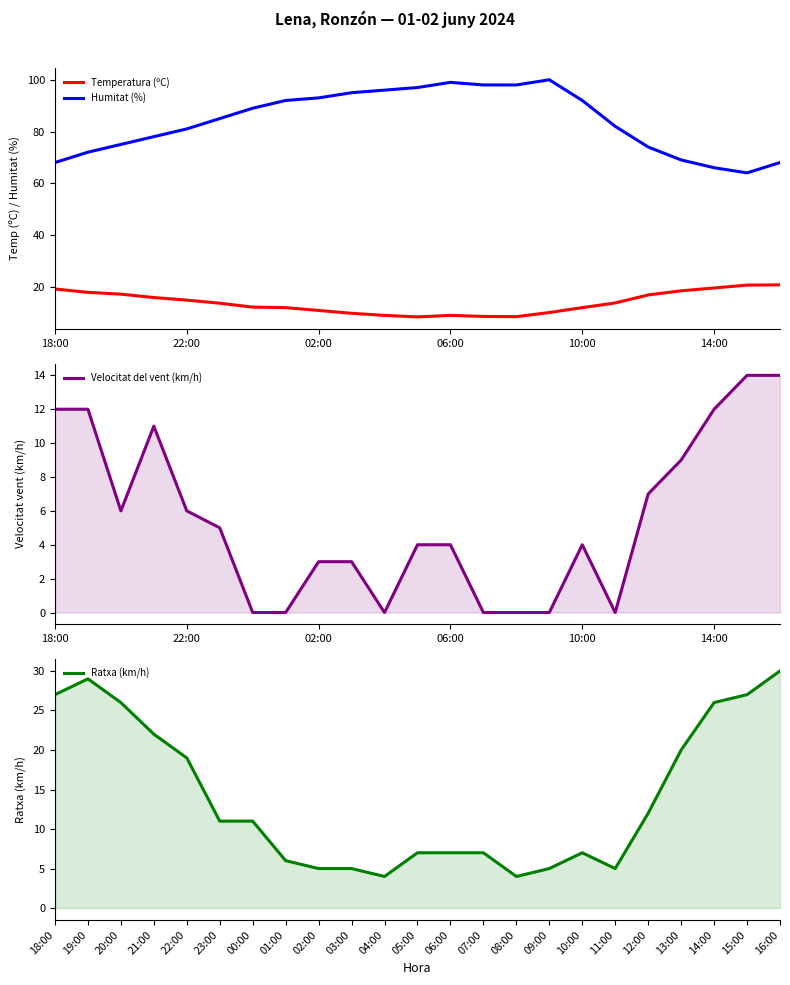

The value of Temperatura (ºC) at 18:00 is 6.6. True or false?

False